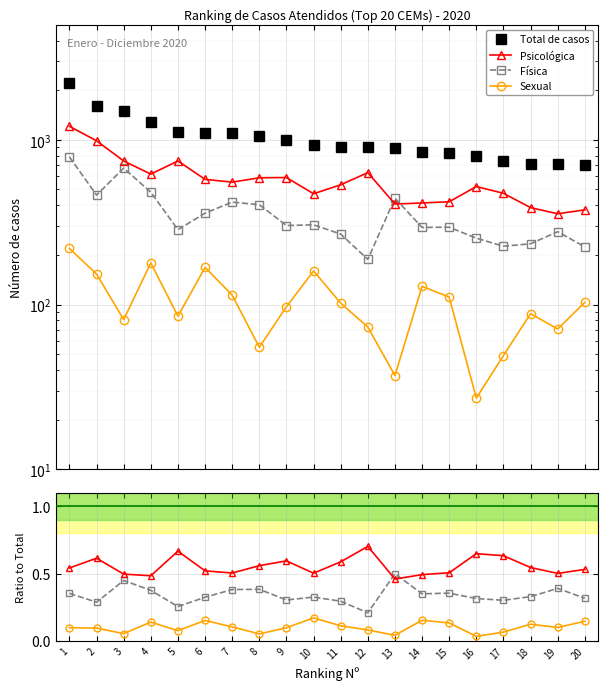

How many interior local valleys does the Psicológica series have?

5